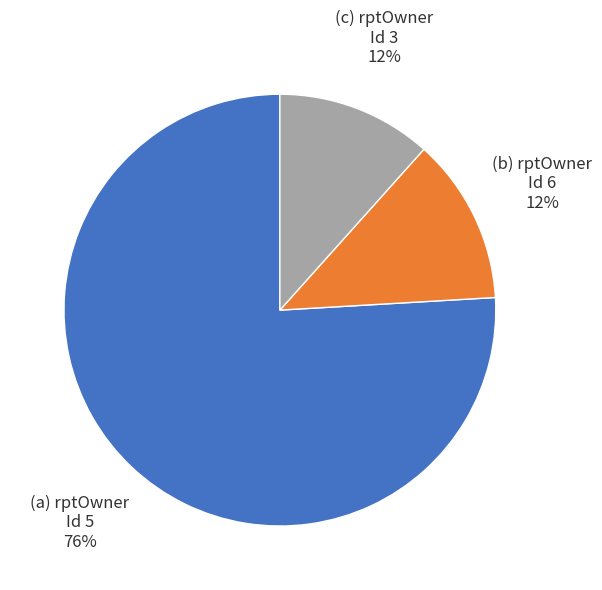

How many slices are in this pie chart?

3